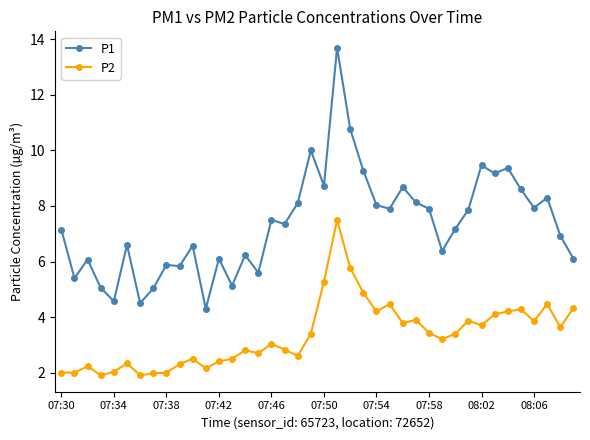

Which series has the largest total across all categories?

P1